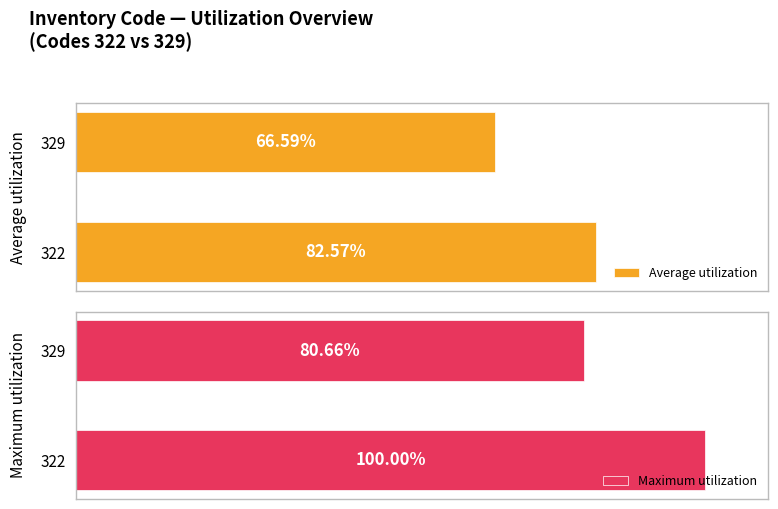

What are all the series names shown in the legend?

Average utilization, Maximum utilization